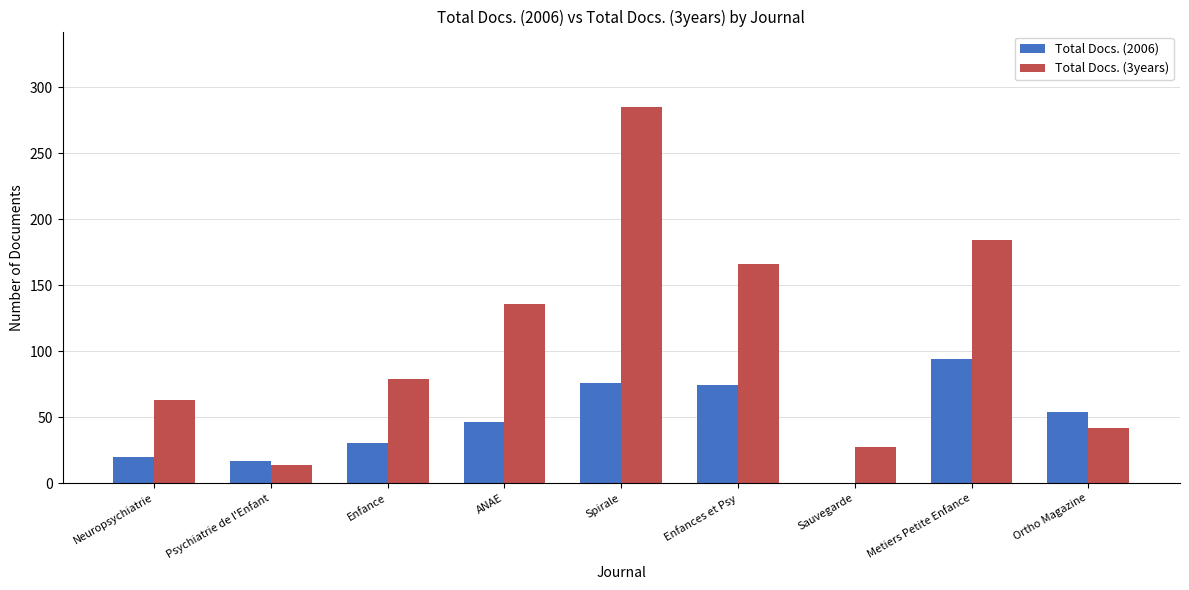

True or false: Total Docs. (2006) has a value of 150 at Metiers Petite Enfance.

False